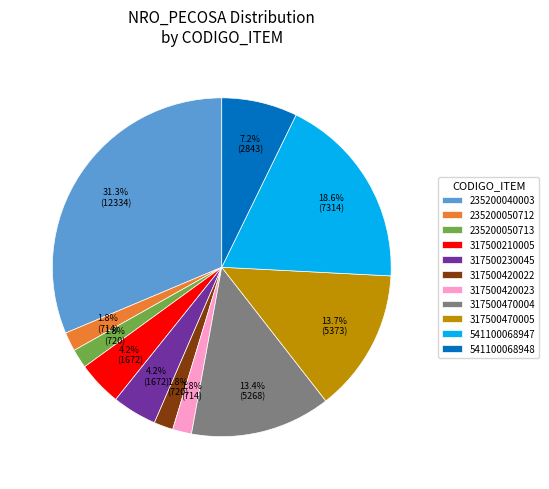

What is the largest slice in the pie chart?

235200040003